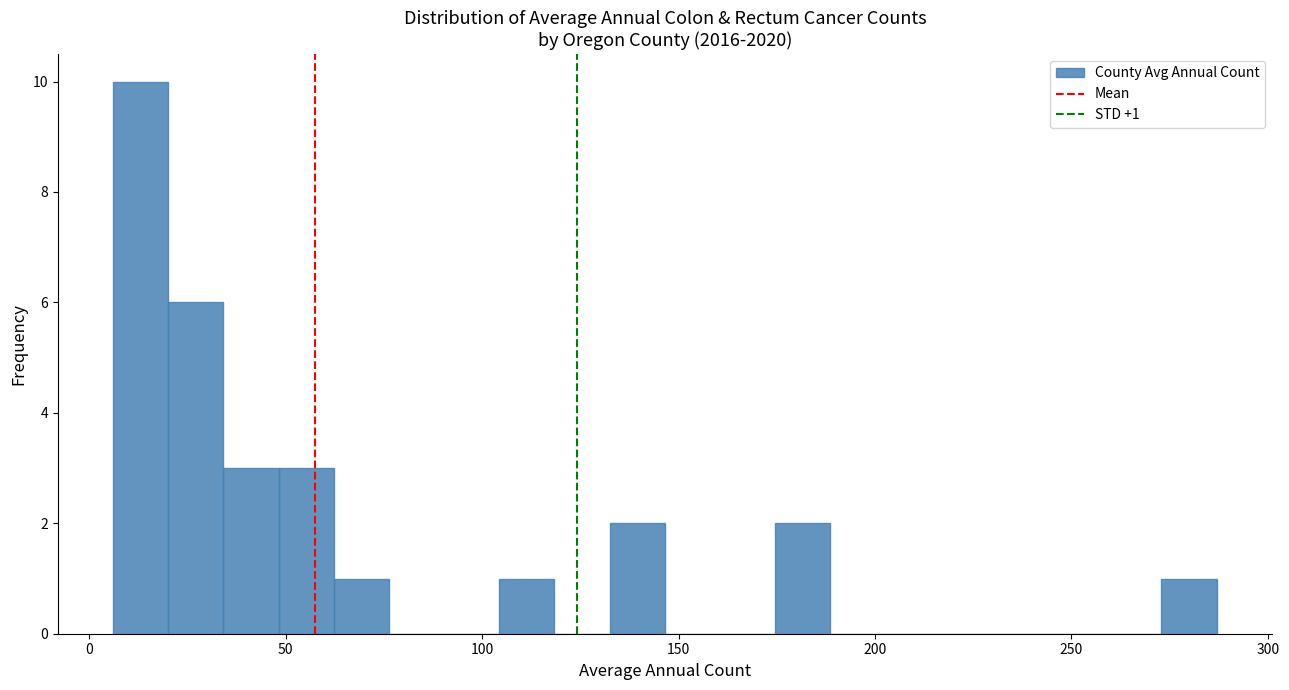

Around what value on the x-axis is the tallest bar? Give the approximate position of its centre, as read against the axis.

15